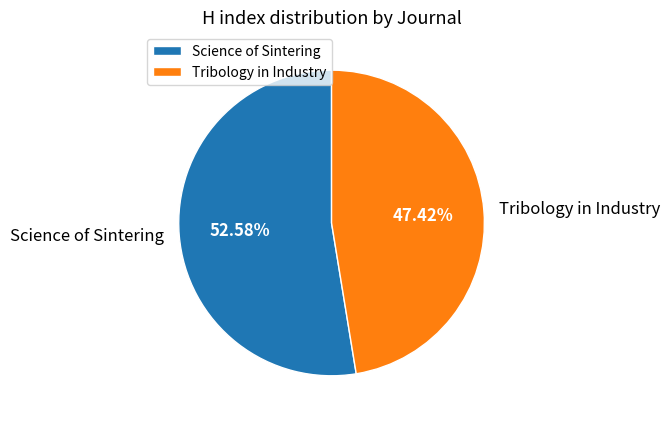

To the nearest percent, what is the difference between the Science of Sintering and Tribology in Industry slice percentages?

5%